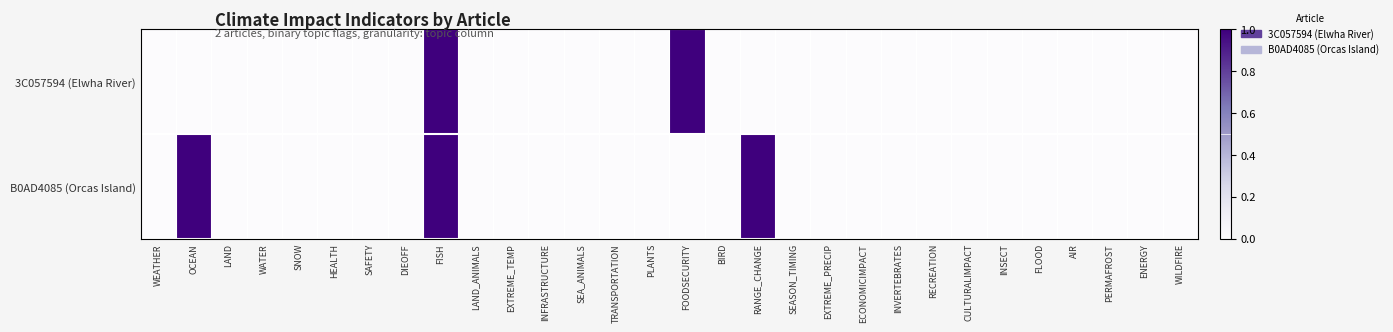

Reading left to right, extract all data points from this chart.

3C057594 (Elwha River): WEATHER=0	OCEAN=0	LAND=0	WATER=0	SNOW=0	HEALTH=0	SAFETY=0	DIEOFF=0	FISH=1	LAND_ANIMALS=0	EXTREME_TEMP=0	INFRASTRUCTURE=0	SEA_ANIMALS=0	TRANSPORTATION=0	PLANTS=0	FOODSECURITY=1	BIRD=0	RANGE_CHANGE=0	SEASON_TIMING=0	EXTREME_PRECIP=0	ECONOMICIMPACT=0	INVERTEBRATES=0	RECREATION=0	CULTURALIMPACT=0	INSECT=0	FLOOD=0	AIR=0	PERMAFROST=0	ENERGY=0	WILDFIRE=0
B0AD4085 (Orcas Island): WEATHER=0	OCEAN=1	LAND=0	WATER=0	SNOW=0	HEALTH=0	SAFETY=0	DIEOFF=0	FISH=1	LAND_ANIMALS=0	EXTREME_TEMP=0	INFRASTRUCTURE=0	SEA_ANIMALS=0	TRANSPORTATION=0	PLANTS=0	FOODSECURITY=0	BIRD=0	RANGE_CHANGE=1	SEASON_TIMING=0	EXTREME_PRECIP=0	ECONOMICIMPACT=0	INVERTEBRATES=0	RECREATION=0	CULTURALIMPACT=0	INSECT=0	FLOOD=0	AIR=0	PERMAFROST=0	ENERGY=0	WILDFIRE=0